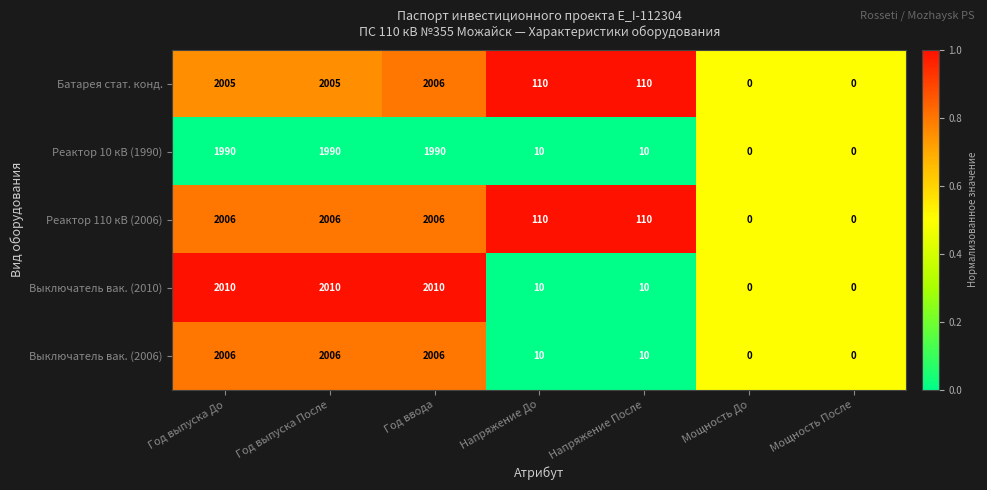

How many values in Реактор 10 кВ (1990) are above zero?

5